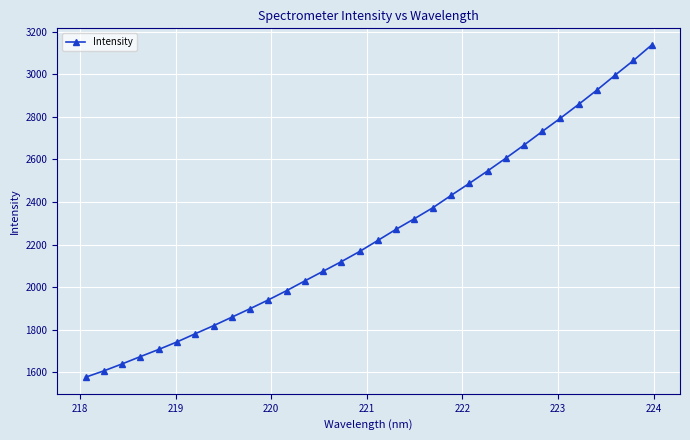

What is the value of the 28th point from the left?

2858.5